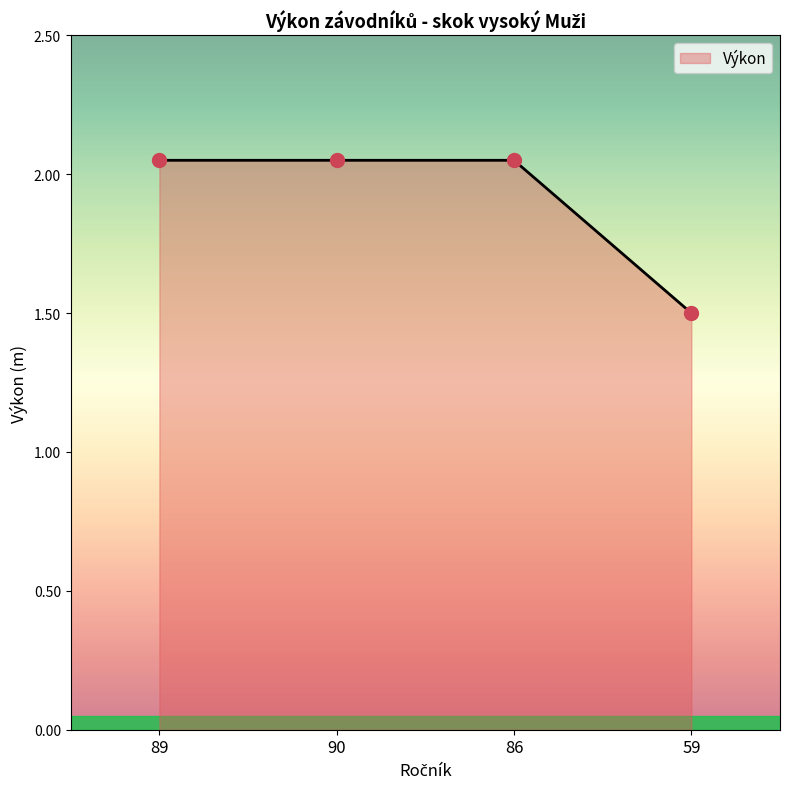

What is the ratio of the value at 86 to the value at 90?

1.0